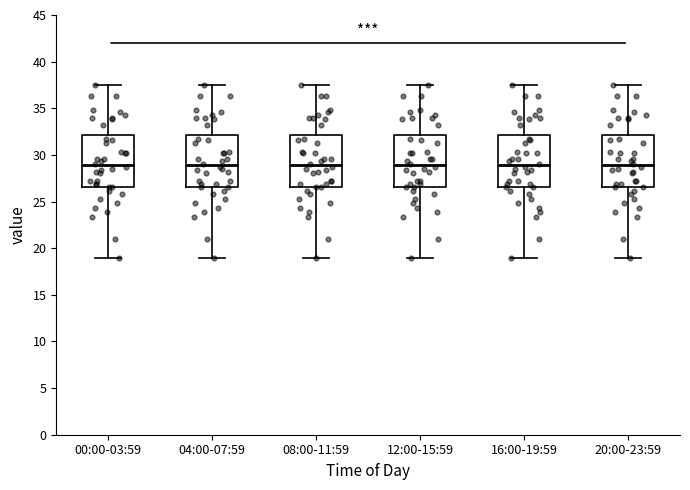

Reading left to right, read every box against the y-axis: the position of its median line, the range the box covers, and the ends of its whiskers. The values are not printed on the chart, so give them approximately, as read against the axis.

00:00-03:59: median 29.0, box 26.5 to 32.0, whiskers 19.0 to 37.5
04:00-07:59: median 29.0, box 26.5 to 32.0, whiskers 19.0 to 37.5
08:00-11:59: median 29.0, box 26.5 to 32.0, whiskers 19.0 to 37.5
12:00-15:59: median 29.0, box 26.5 to 32.0, whiskers 19.0 to 37.5
16:00-19:59: median 29.0, box 26.5 to 32.0, whiskers 19.0 to 37.5
20:00-23:59: median 29.0, box 26.5 to 32.0, whiskers 19.0 to 37.5